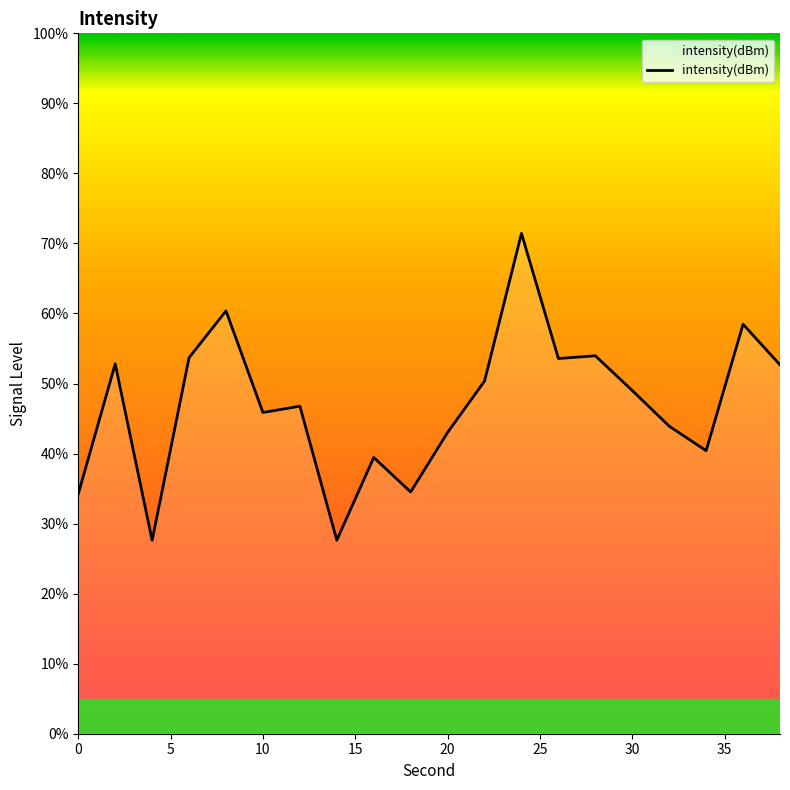

What is the difference between the maximum and minimum values?

43.8